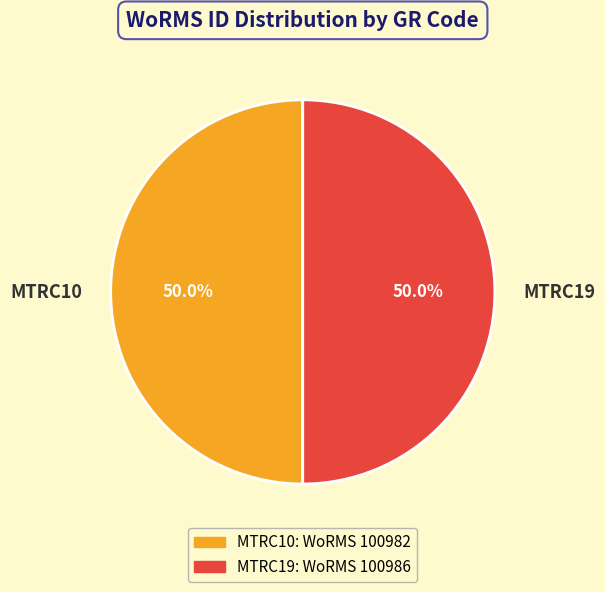

Count the number of slices in the pie.

2